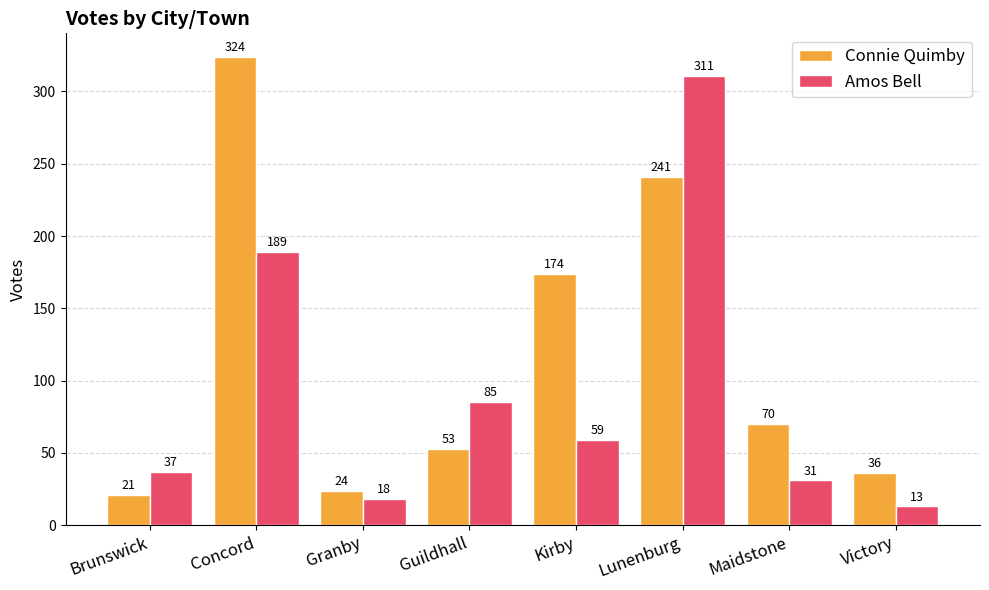

Reading left to right, what are all the values shown in this chart?

Connie Quimby: 21	324	24	53	174	241	70	36
Amos Bell: 37	189	18	85	59	311	31	13